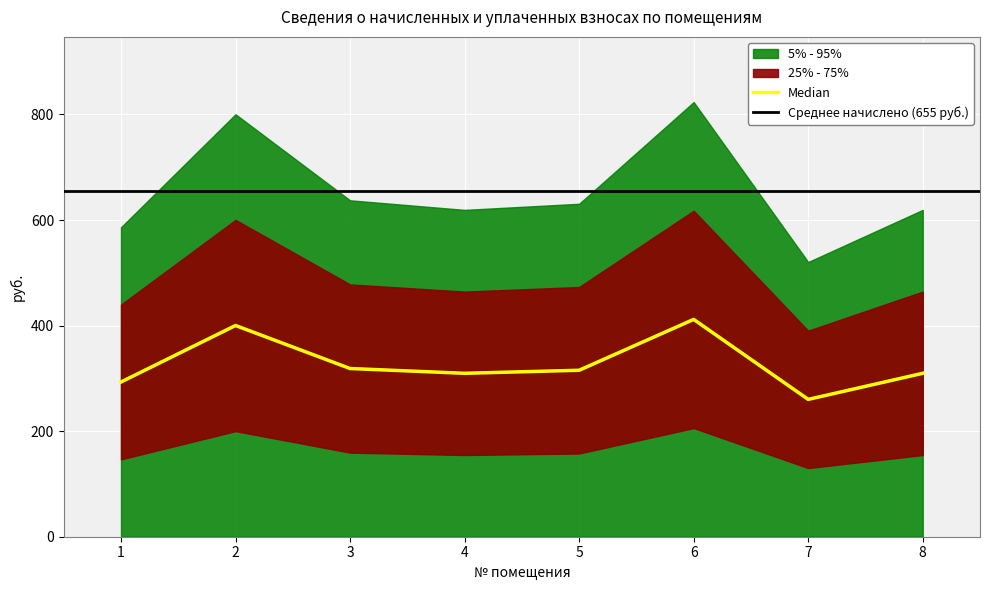

What is the maximum value for задолженность?

823.5